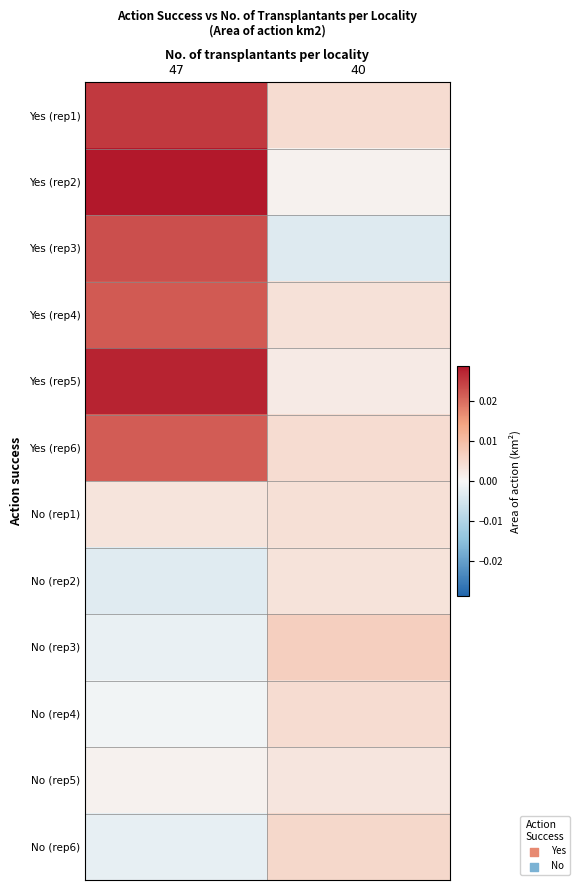

Which series has the largest range (max minus min)?

Yes (rep2)